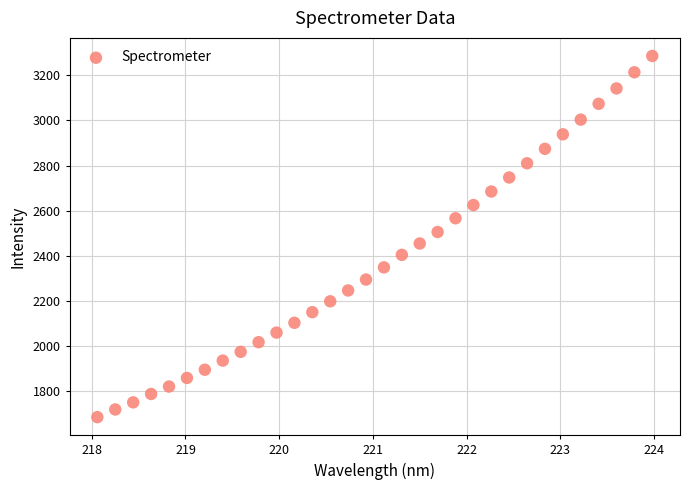

What is the range of X values (max minus min)?

5.9